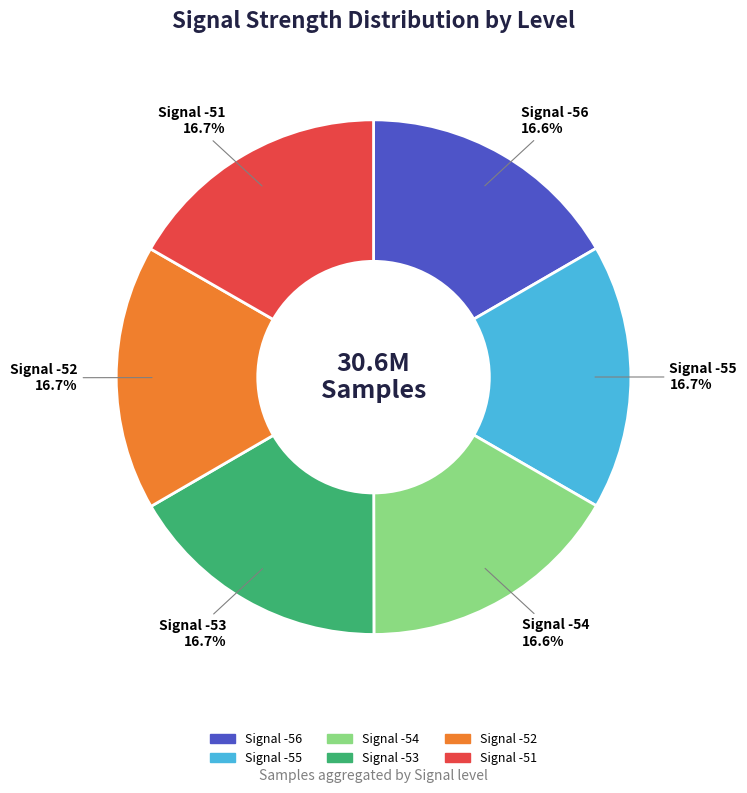

What portion of the pie excludes Signal -55?

83.3%